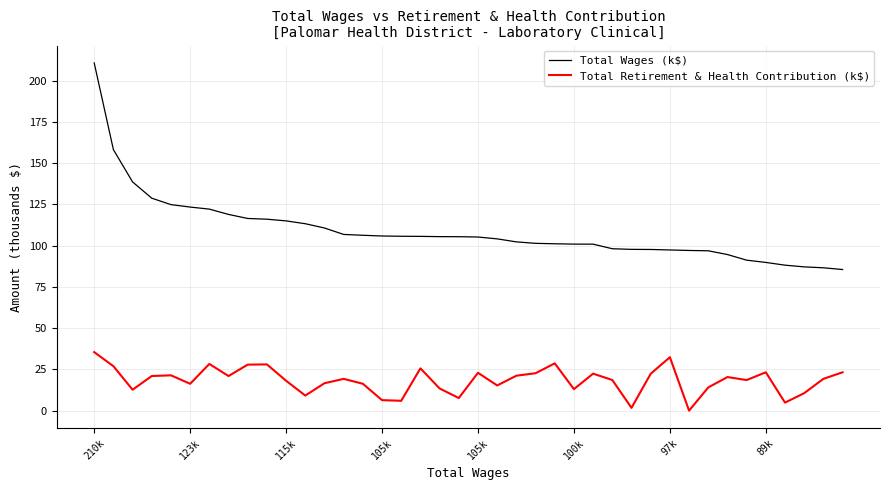

Which series has the widest spread of values?

Total Wages (k$)